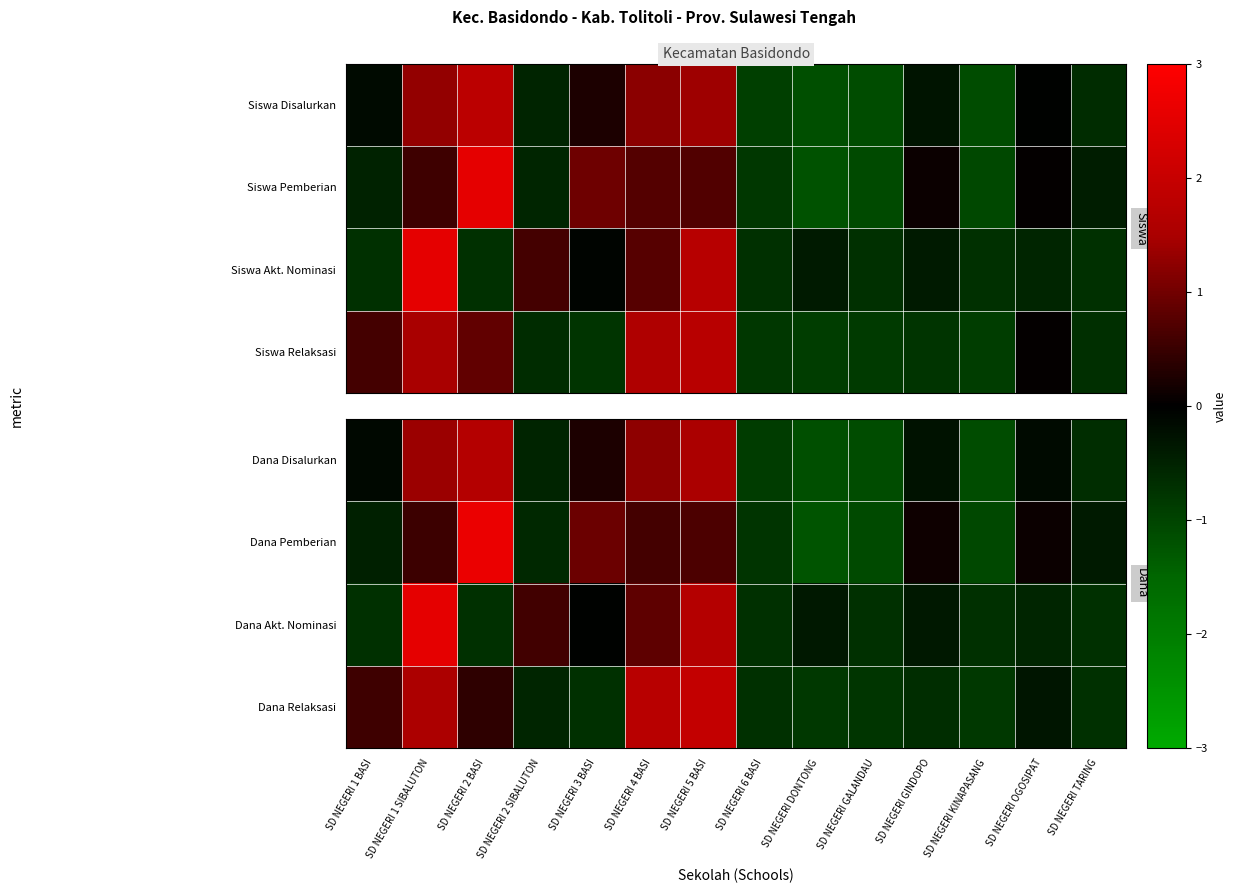

Which has a higher value, SD NEGERI 5 BASI or SD NEGERI 1 SIBALUTON?

SD NEGERI 5 BASI